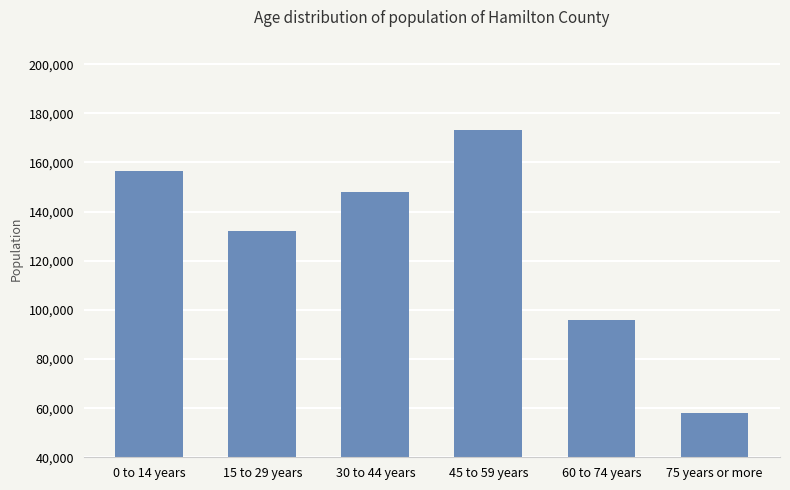

Which category has the lowest value across all series?

75 years or more